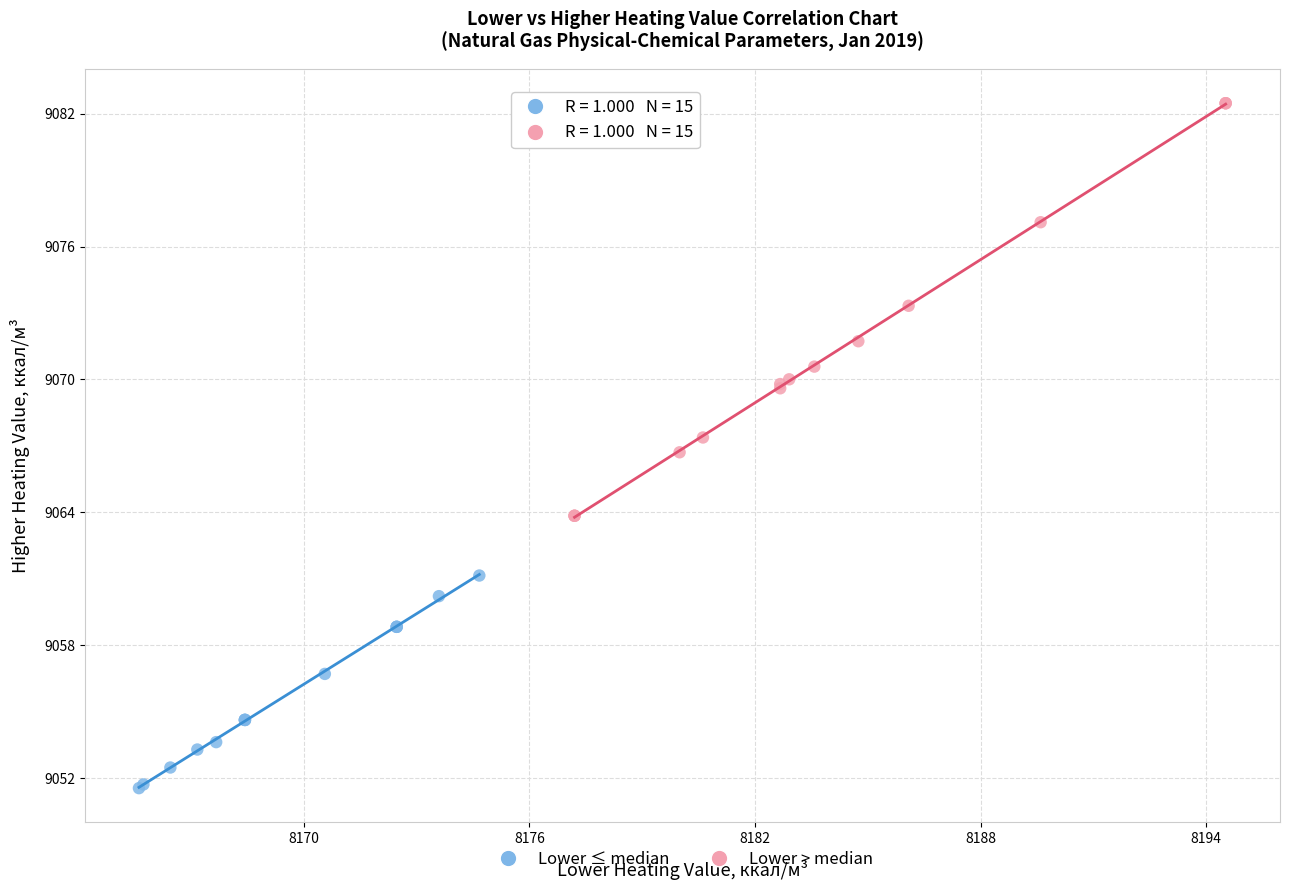

Which series has the widest spread of Y values?

Lower > median